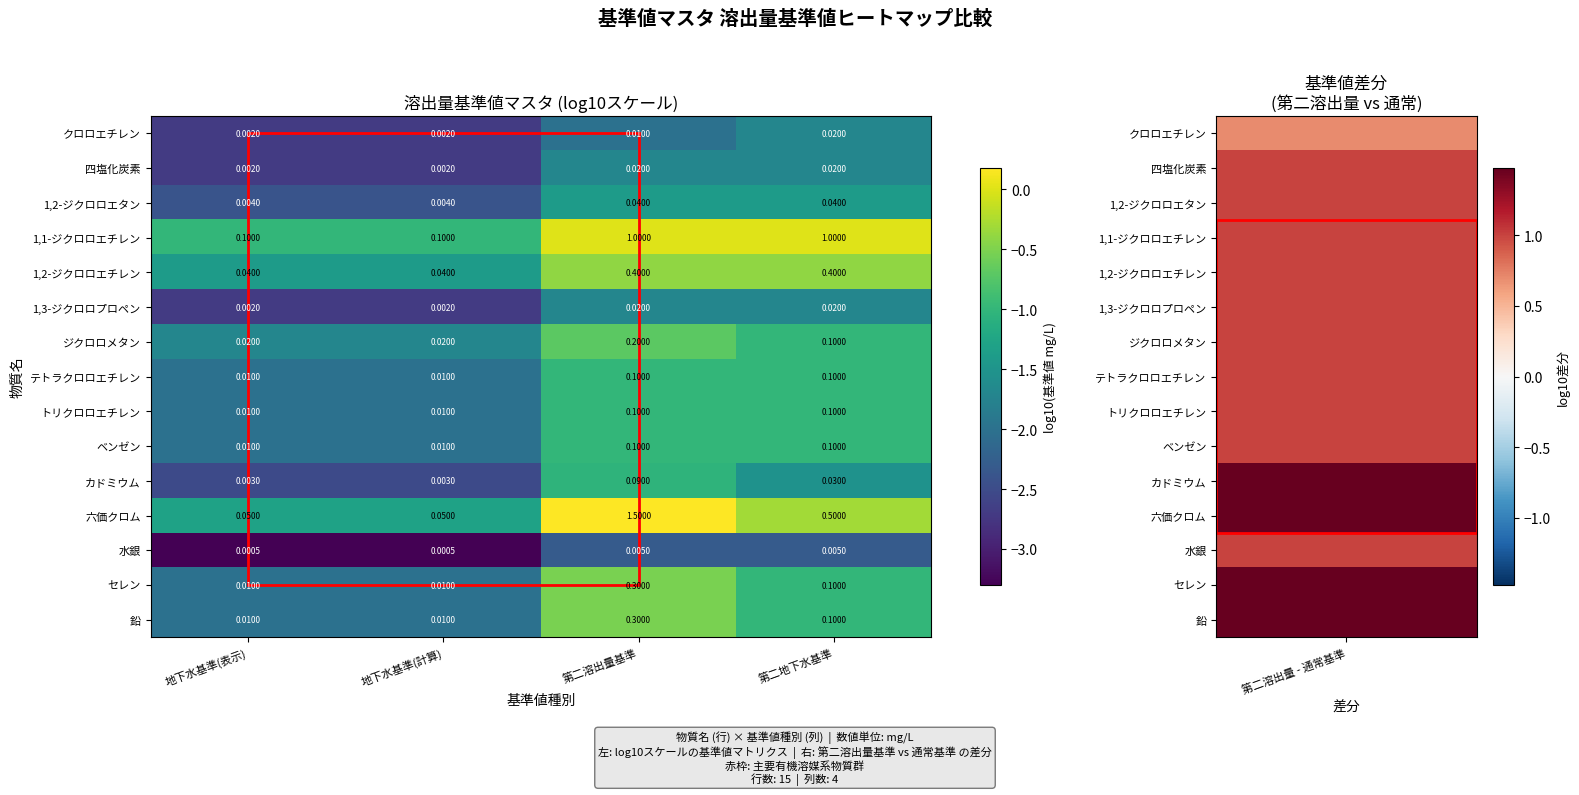

Is the value of 1,1-ジクロロエチレン at 第二地下水基準 greater than the value of トリクロロエチレン at 地下水基準(表示)?

Yes